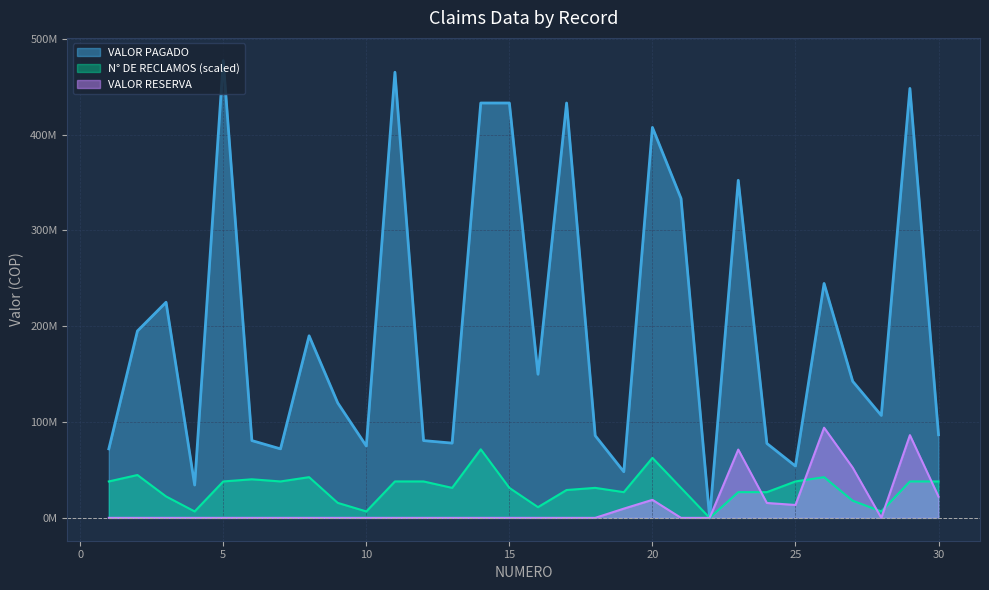

The VALOR RESERVA series shows -63975444.9 at 4. True or false?

False